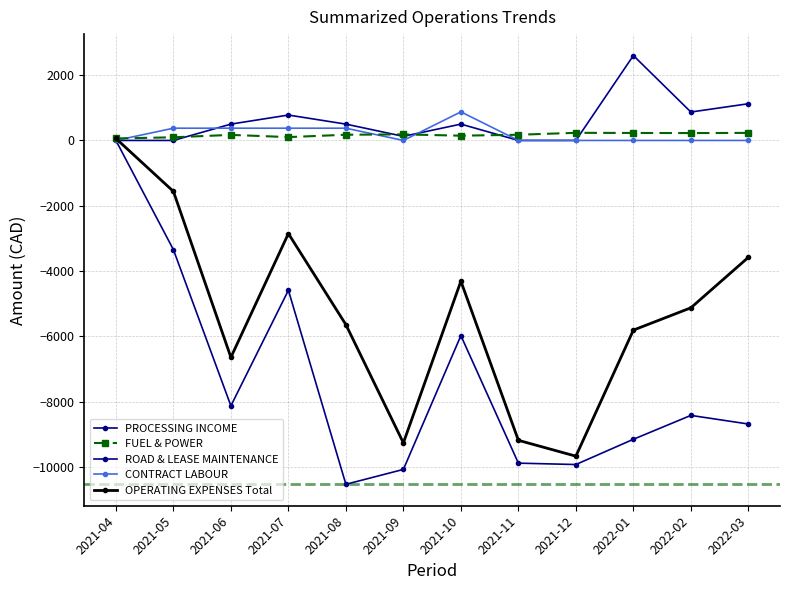

How many values in the OPERATING EXPENSES Total series exceed -5125?

5